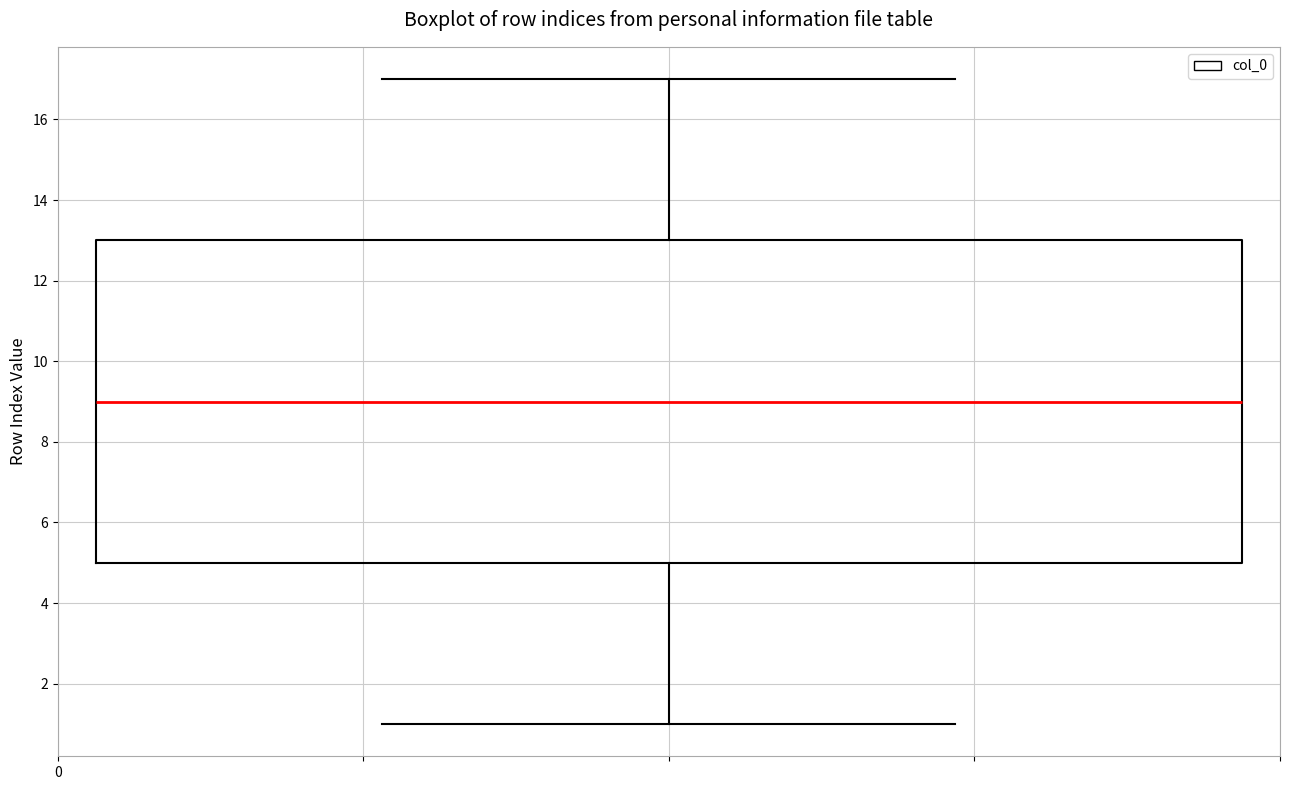

Read this box plot against the y-axis: the position of the median line, the range covered by the box, and the ends of both whiskers. The values are not printed on the chart, so give them approximately, as read against the axis.

median 9, box 5 to 13, whiskers 1 to 17